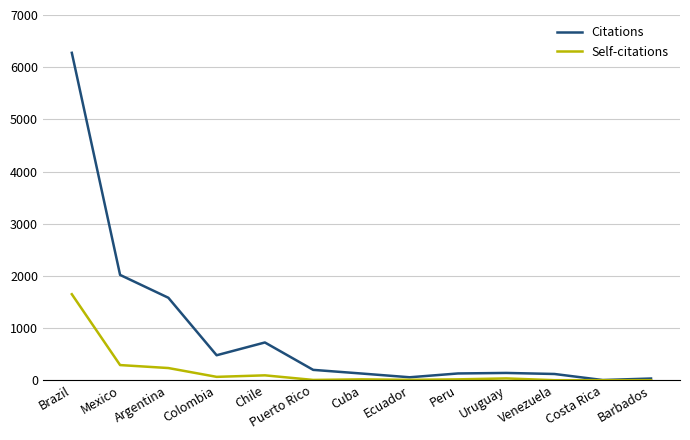

What is the spread (max minus min) of values at Brazil?

4627